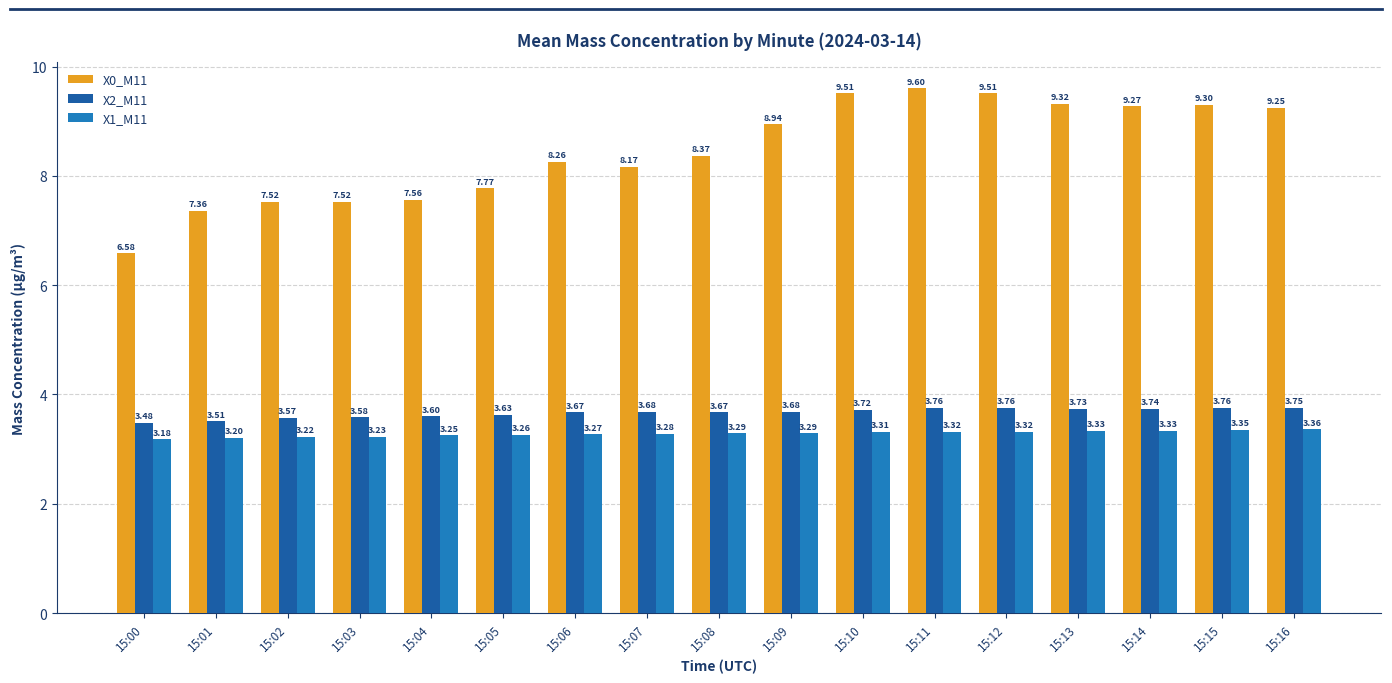

What is the sum of all X0_M11 values?

143.8